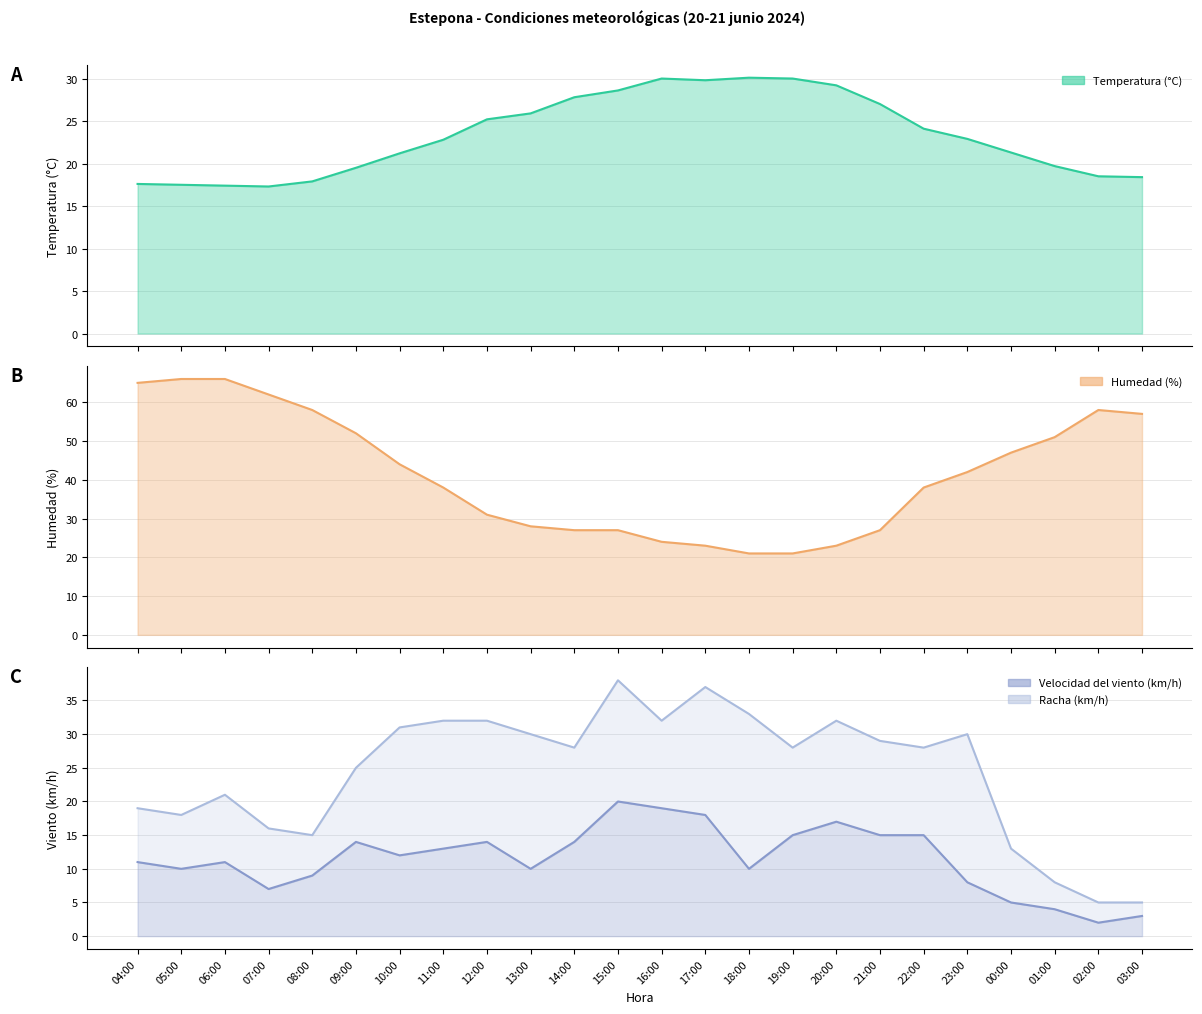

What is the greatest value displayed?

66.0